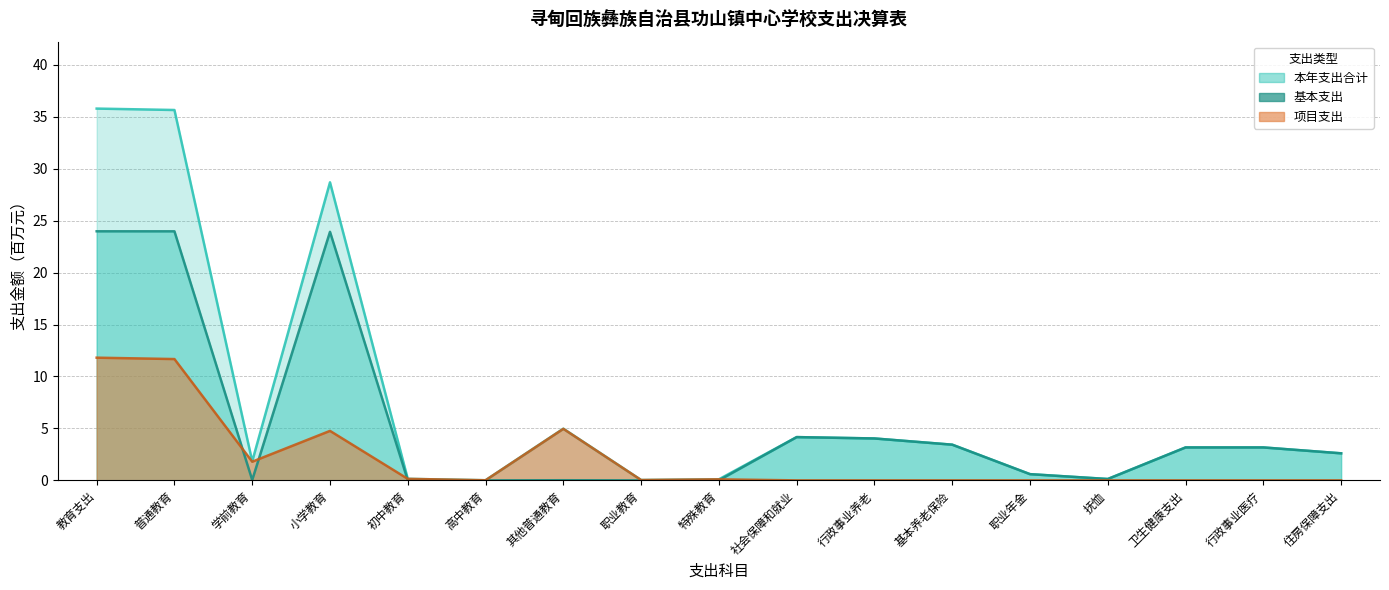

At 抚恤, list the series in order from smallest to largest.

项目支出, 本年支出合计, 基本支出